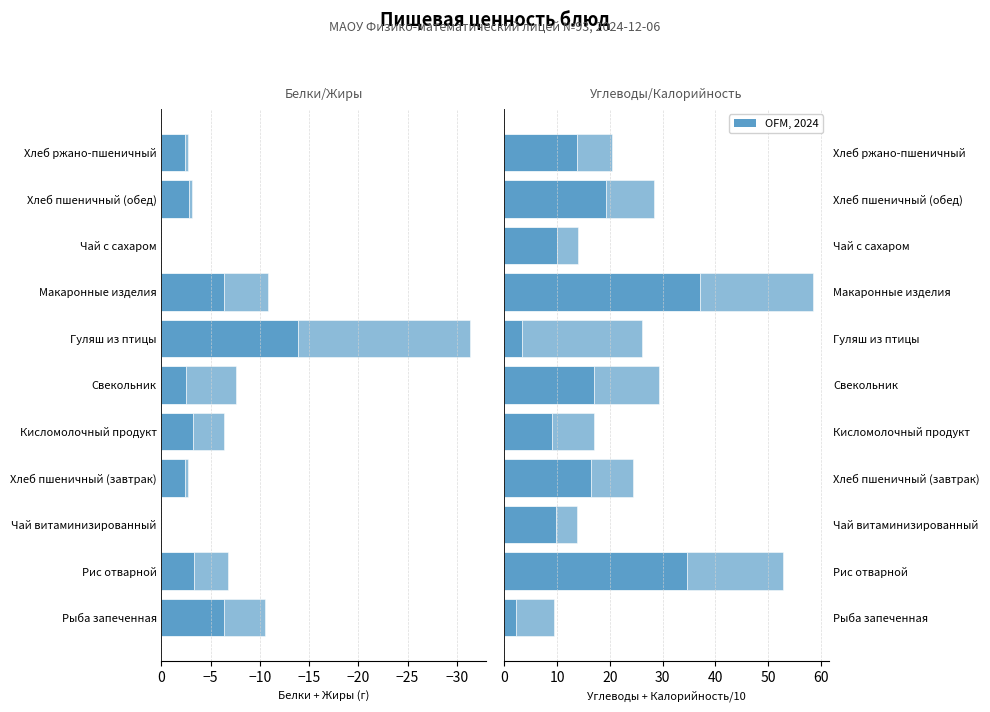

The value of Калорийность/10 at Рис отварной is 18.2. True or false?

True